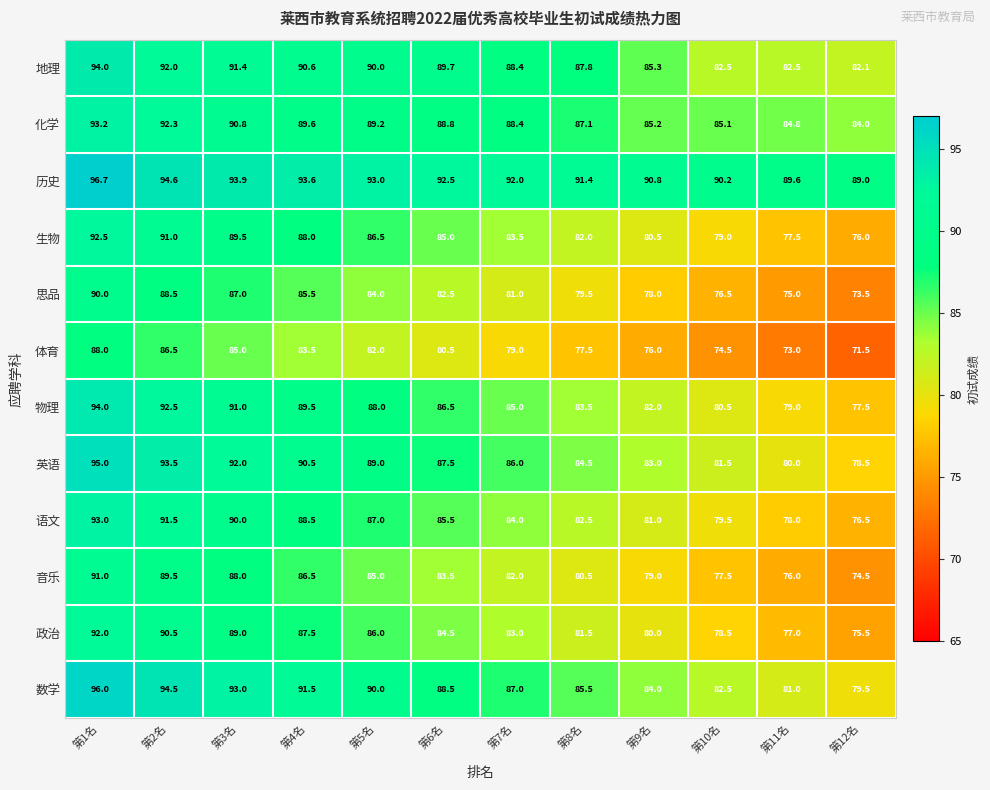

What is the difference between the maximum and minimum values in the 政治 series?

16.5